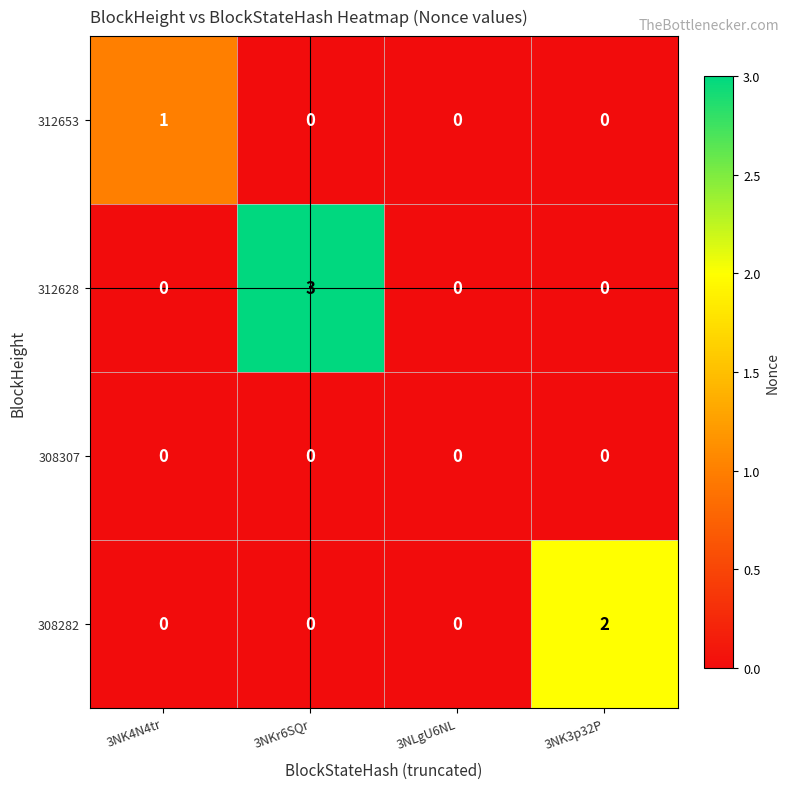

Reading right to left, extract all data points from this chart.

312653: 0	0	0	1
312628: 0	0	3	0
308307: 0	0	0	0
308282: 2	0	0	0